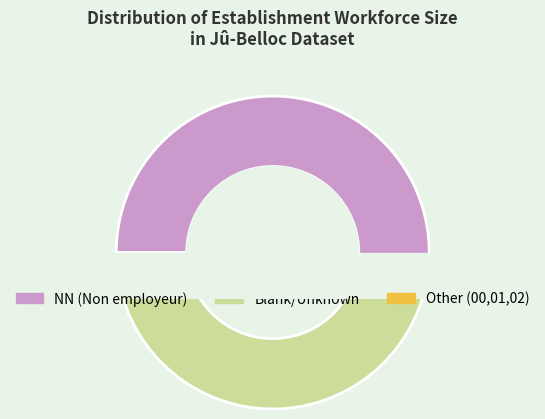

What percentage is the 02 slice, to the nearest percent?

1%